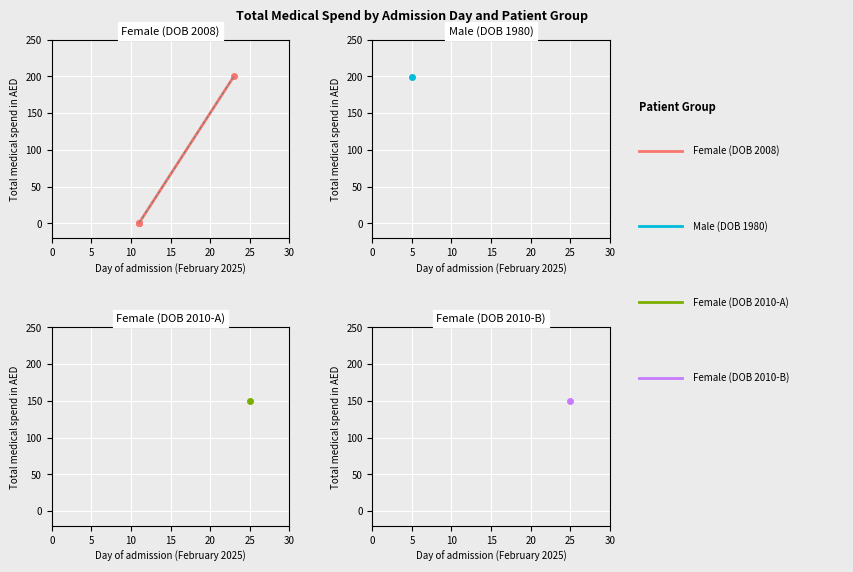

Is it true that the value at 5 is -122?

False